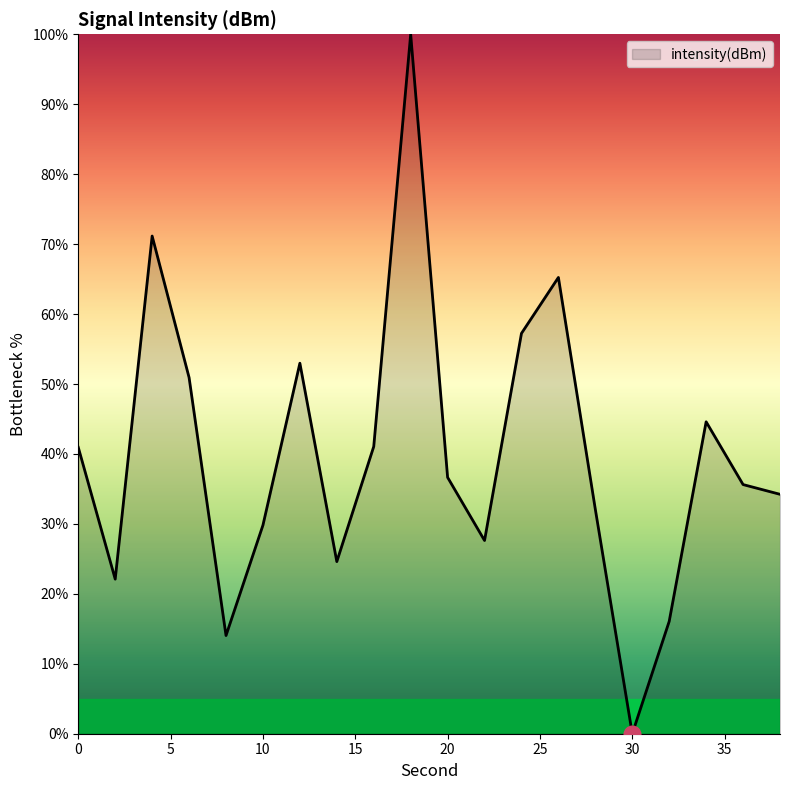

What is the greatest value displayed?

100.0